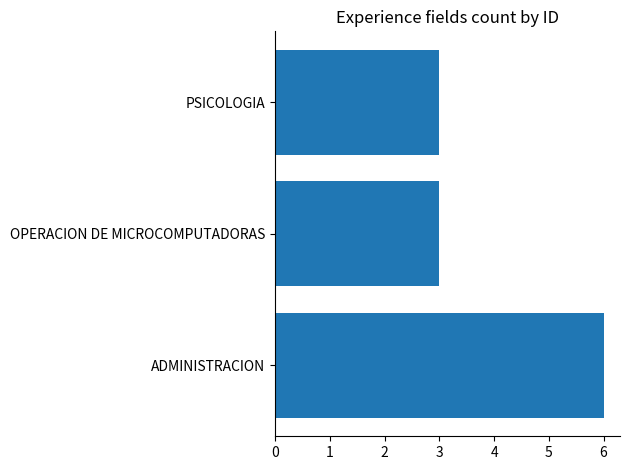

What is the smallest value displayed?

3